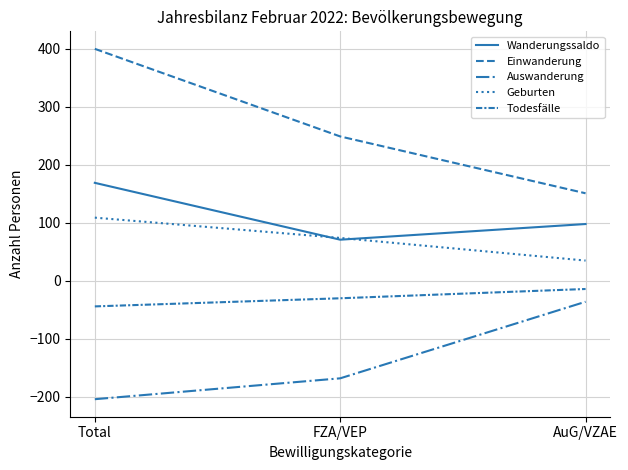

The value of Wanderungssaldo at AuG/VZAE is 98. True or false?

True